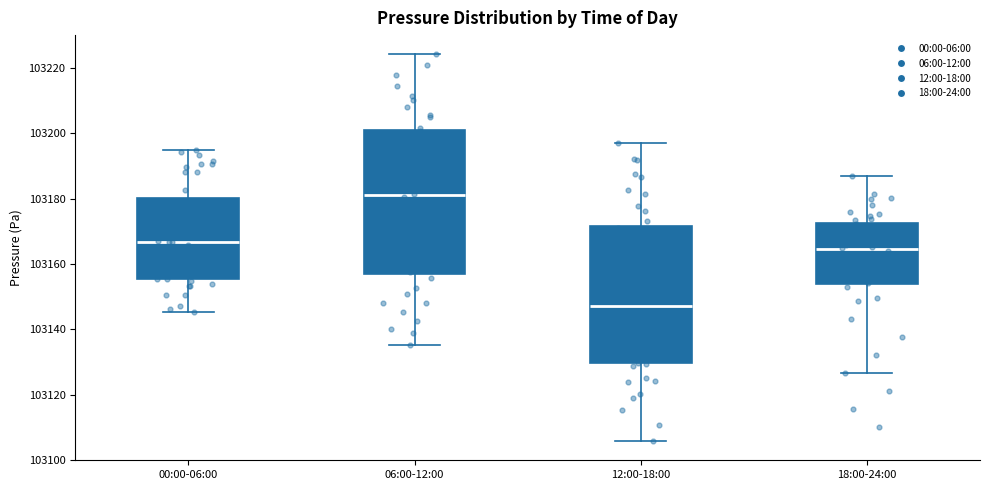

Which box's median line is the lowest?

12:00-18:00